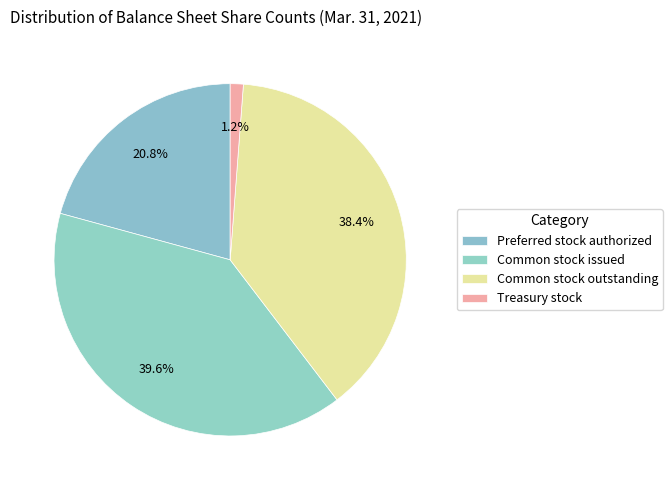

To the nearest percent, what portion does Treasury stock represent?

1%